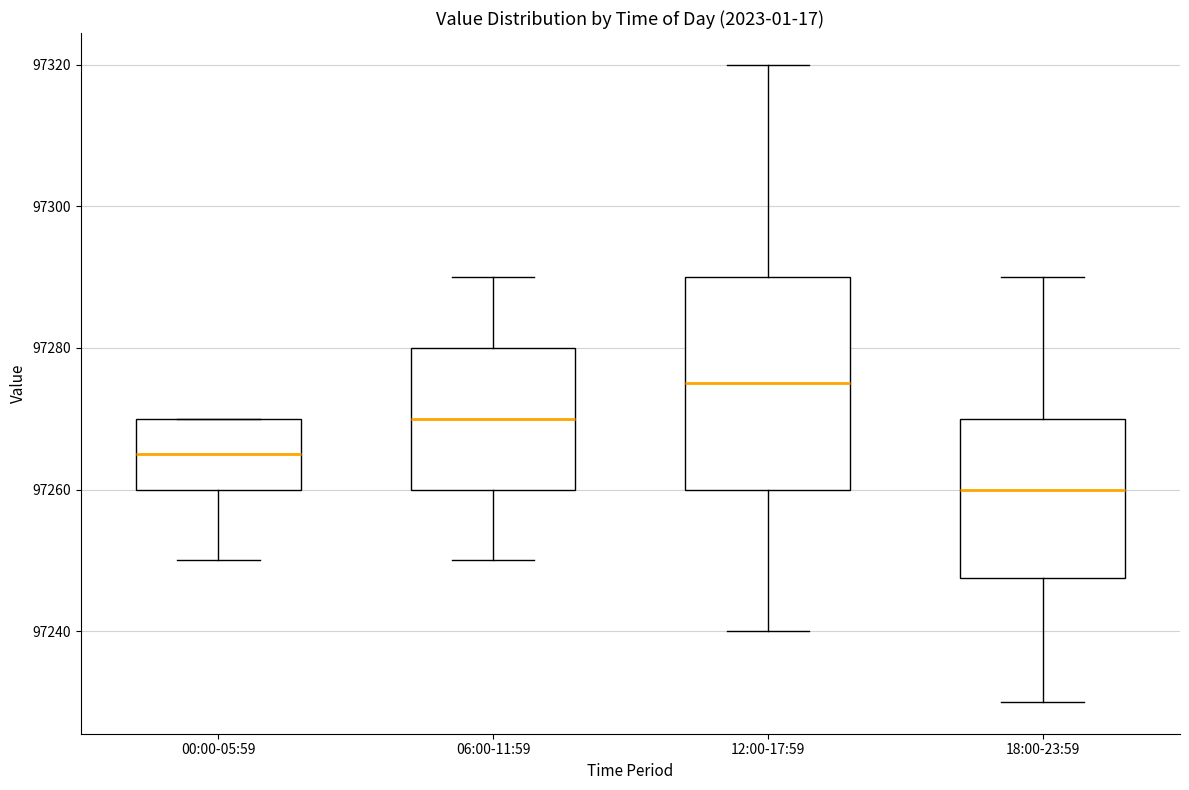

Comparing the boxes themselves (not the whiskers), which one is the tallest?

12:00-17:59